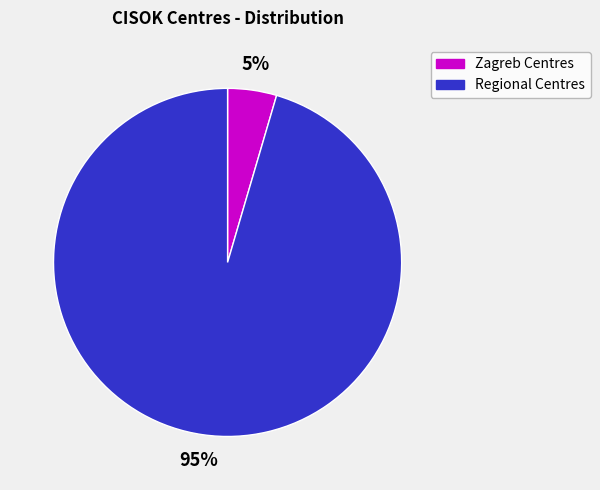

To the nearest percent, what is the average slice percentage?

50%